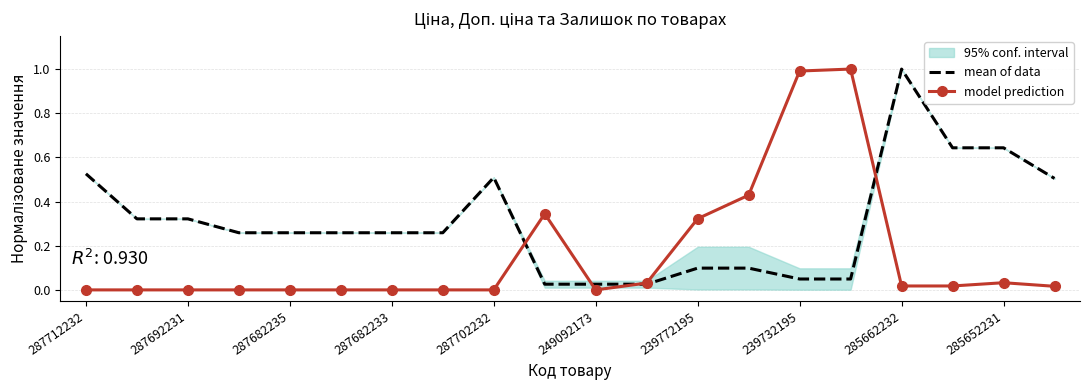

The value of model prediction at 287702232 is 0.0. True or false?

True